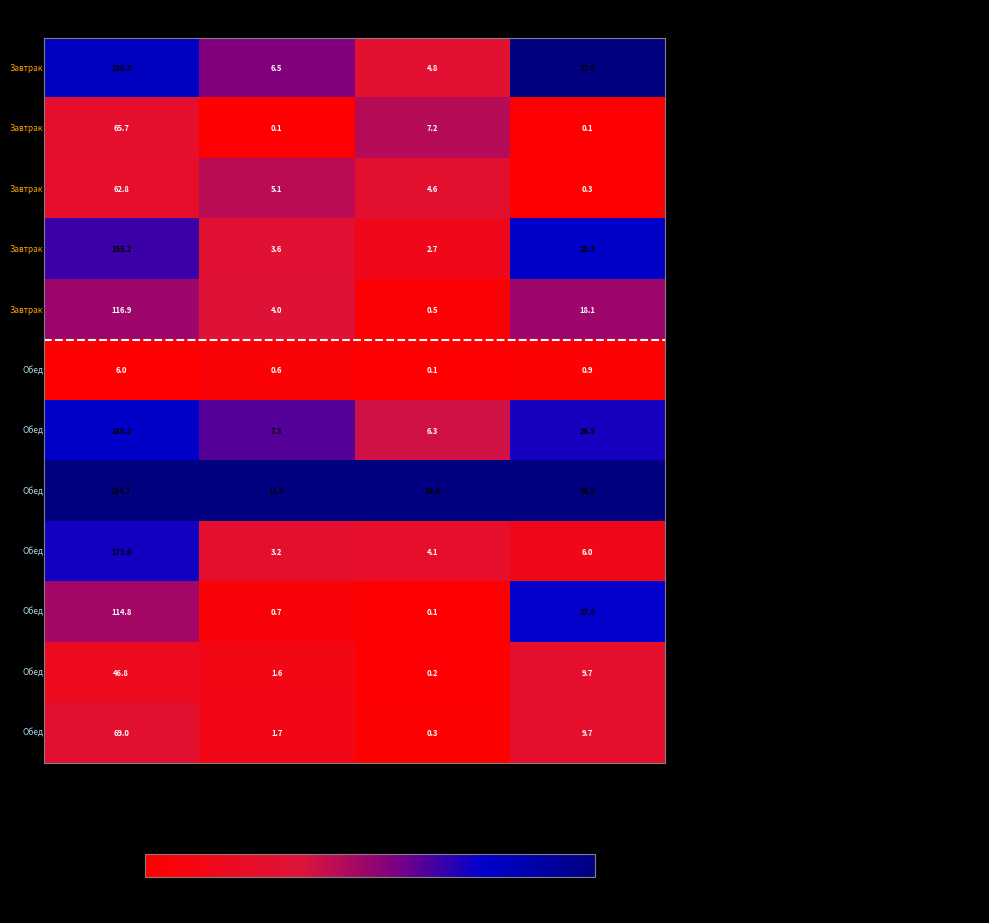

At Калорийность, list the series in order from largest to smallest.

Гуляш мясной, Каша молочная с крупой пшенной, Суп картофельный с макаронными изделиями, Каша рассыпчатая гречневая, Кофейный напиток с молоком, Хлеб пшеничный (завтрак), Компот из плодов и ягод сушенных, Хлеб ржаной, Сыр порциями, Яйцо вареное, Хлеб пшеничный (обед), Салат из квашенной капусты